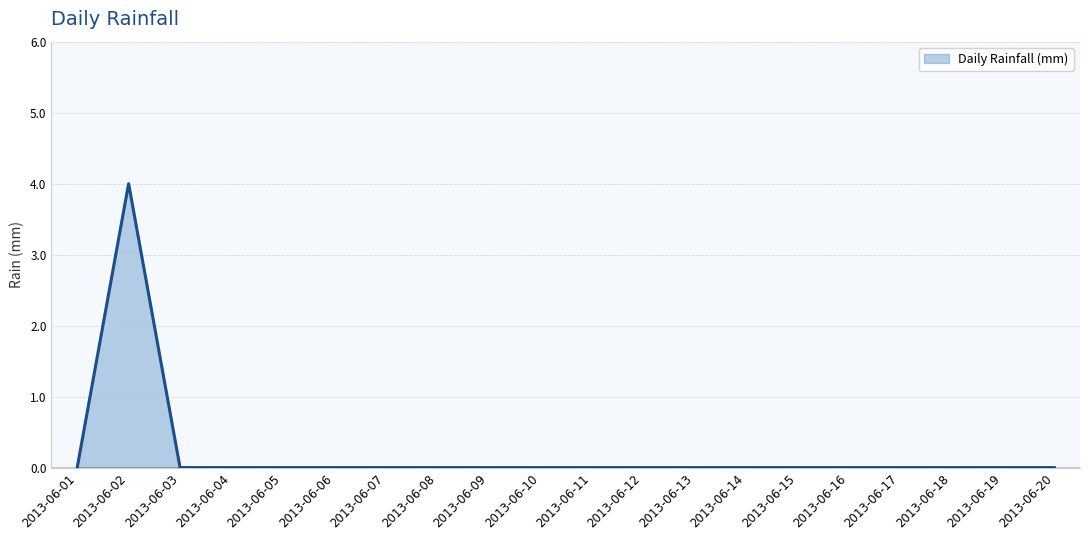

Count the number of data series in this chart.

1